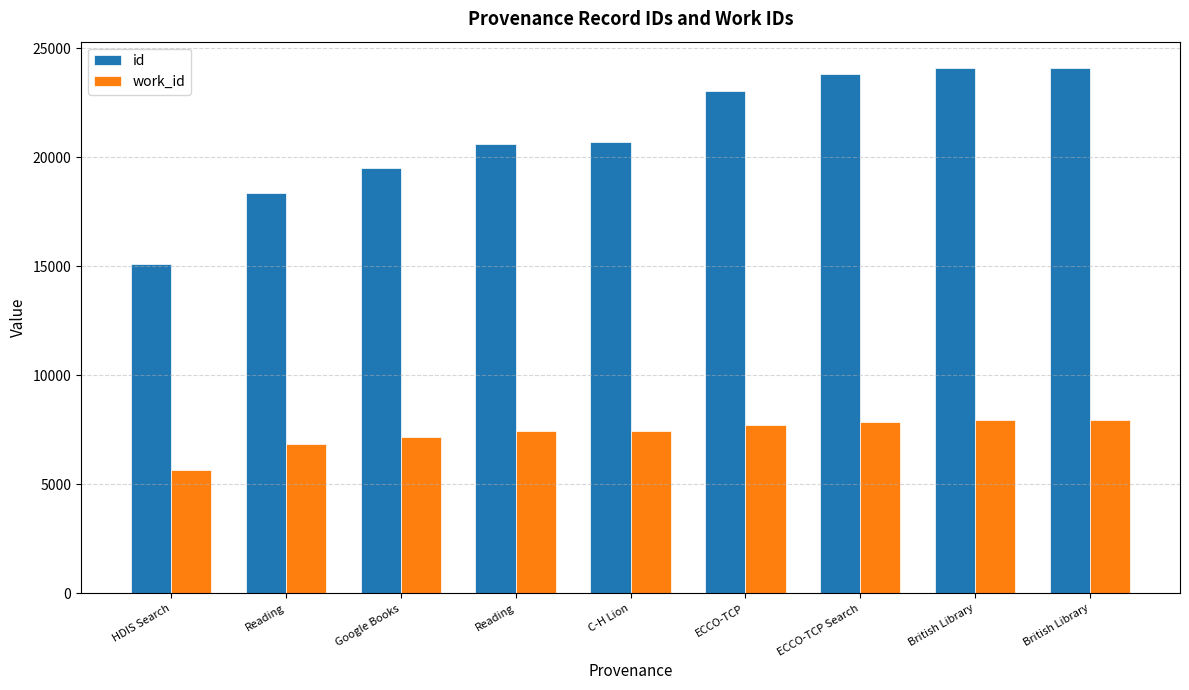

Rank the series by their maximum value, from lowest to highest.

work_id, id